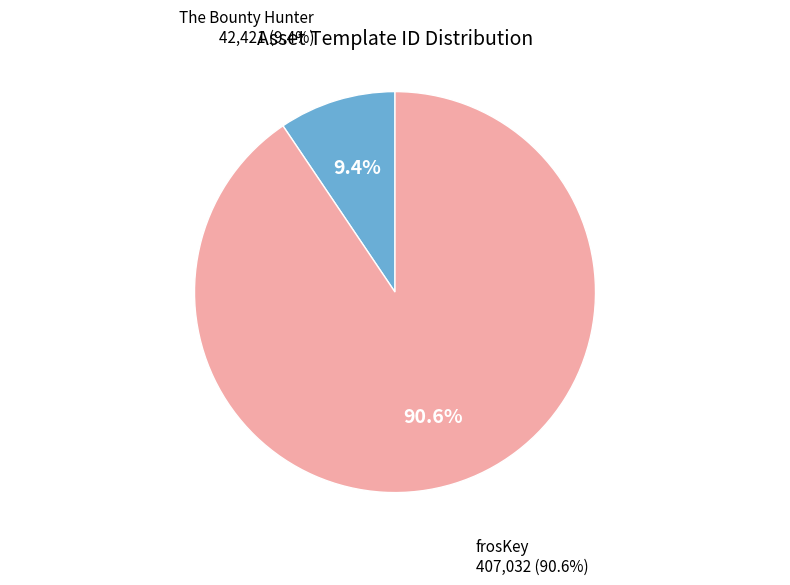

How many segments does this pie chart have?

2